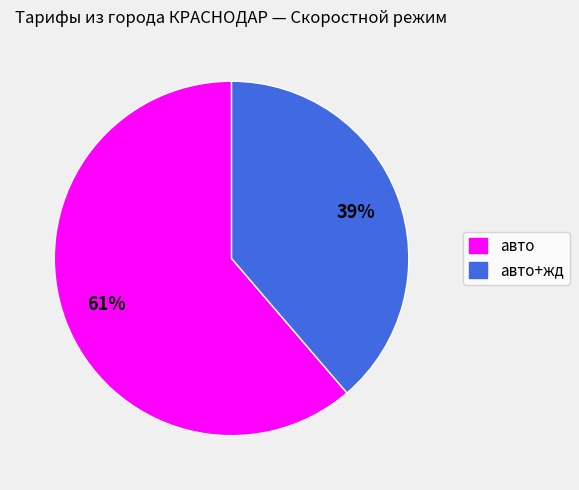

Is there a majority slice in this chart?

Yes